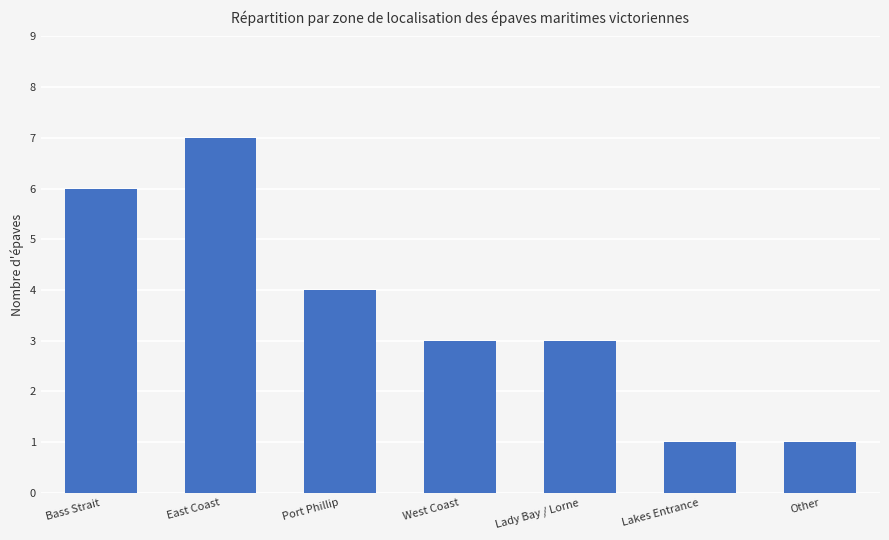

What is the label of the 5th bar from the left?

Lady Bay / Lorne